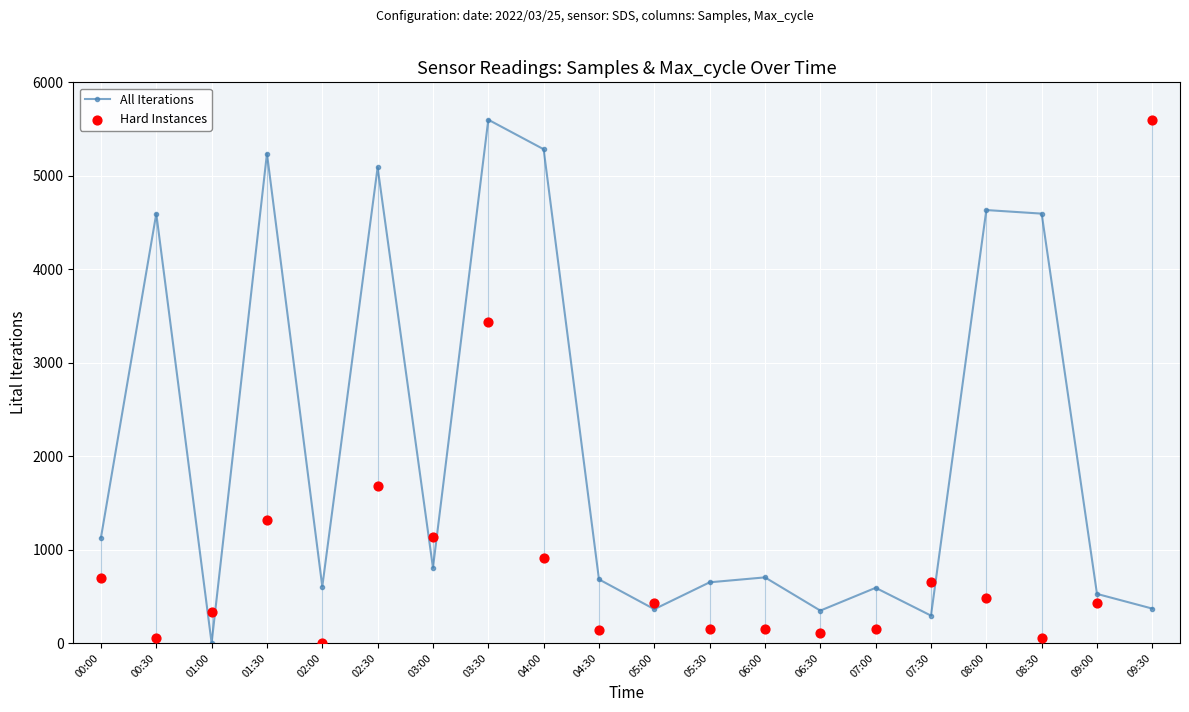

Is the value of All Iterations at 09:30 greater than the value of Hard Instances at 05:00?

No